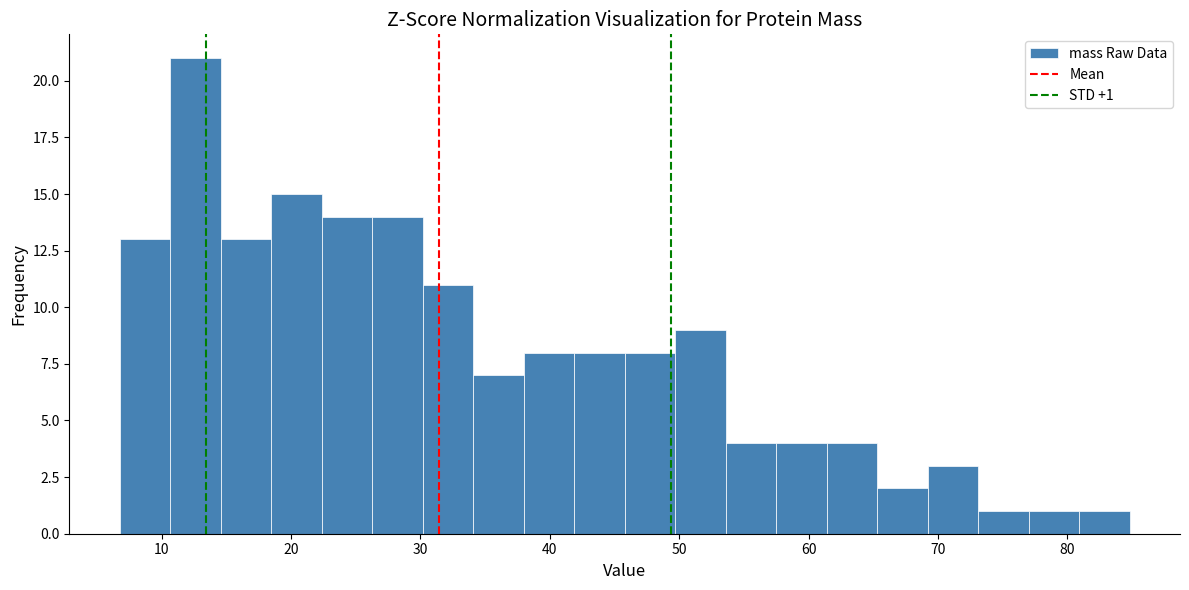

Read against the x-axis, roughly where is the centre of the tallest bar?

13